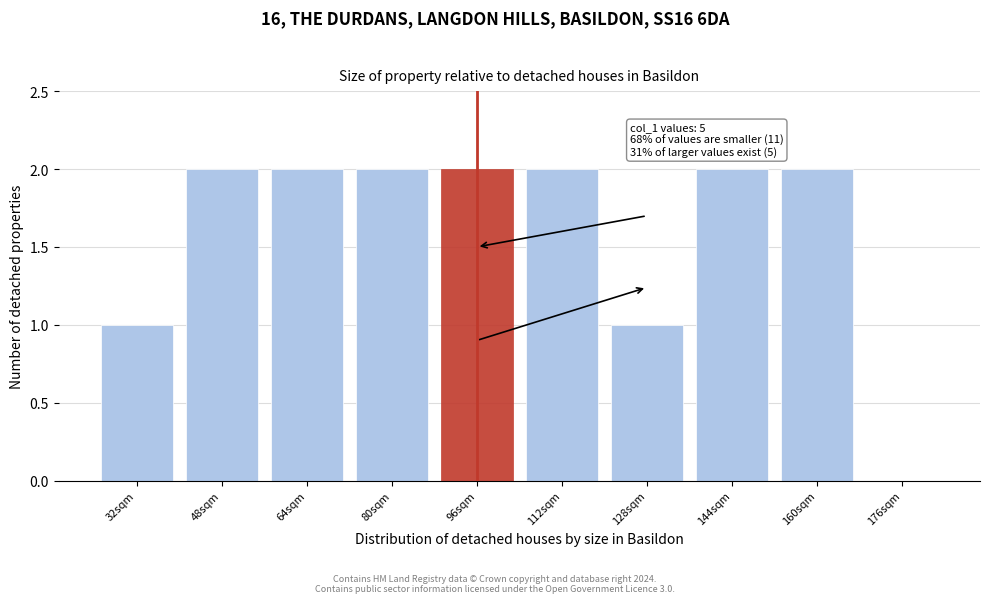

Reading left to right, transcribe all the data shown in this chart.

32sqm=1	48sqm=2	64sqm=2	80sqm=2	96sqm=2	112sqm=2	128sqm=1	144sqm=2	160sqm=2	176sqm=0